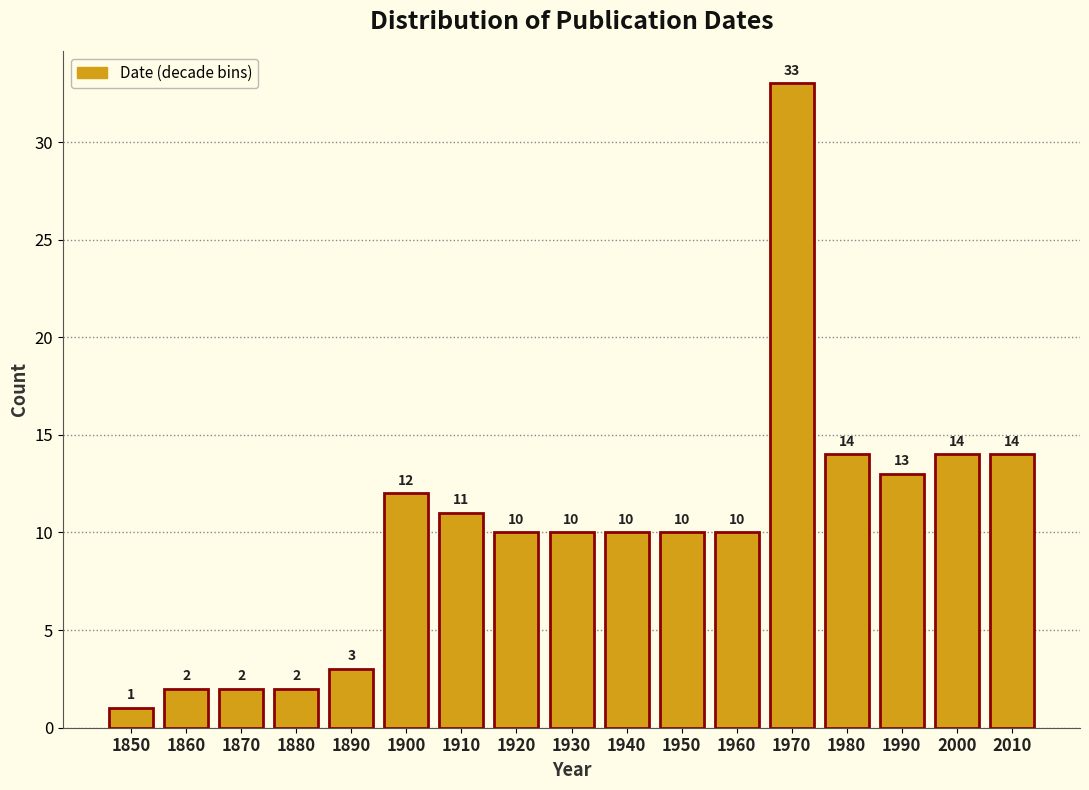

Reading left to right, list all the values displayed in this chart.

1850=1	1860=2	1870=2	1880=2	1890=3	1900=12	1910=11	1920=10	1930=10	1940=10	1950=10	1960=10	1970=33	1980=14	1990=13	2000=14	2010=14